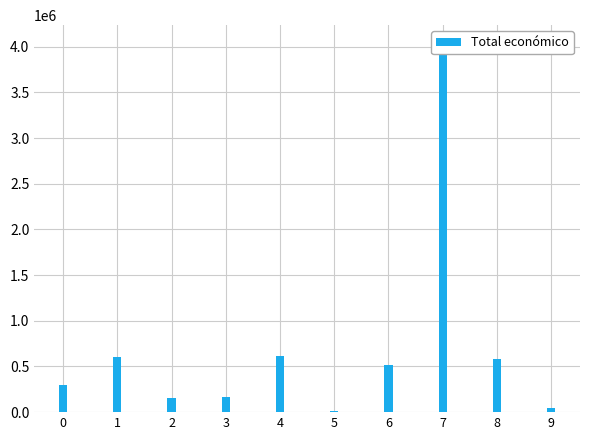

What is the average value?

699865